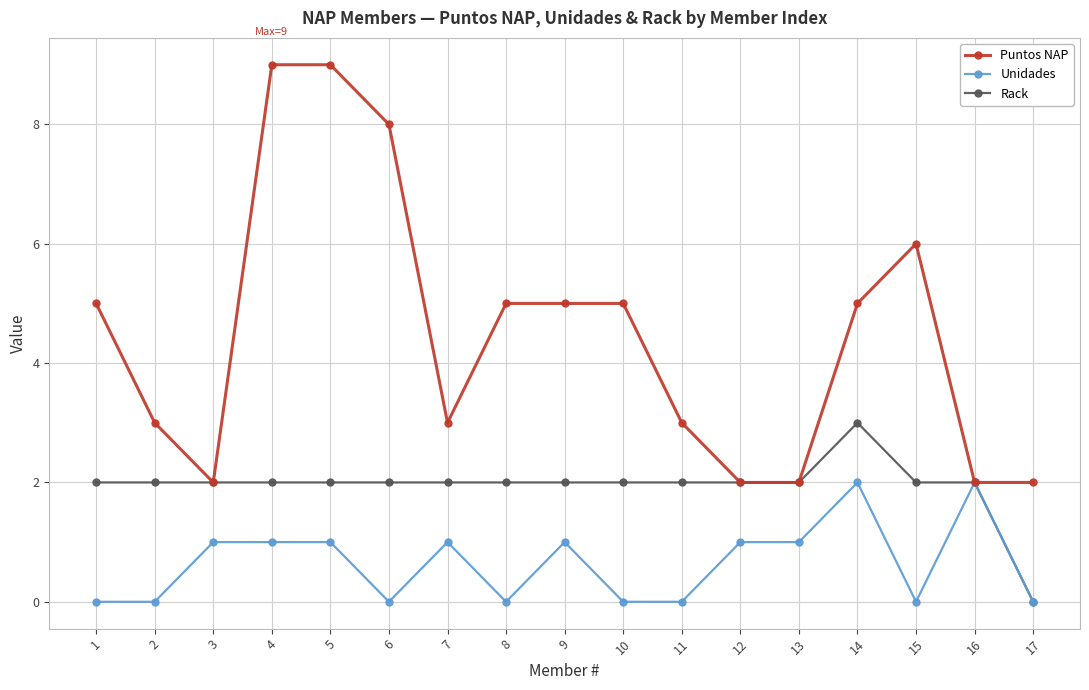

How many lines are shown in the chart?

3